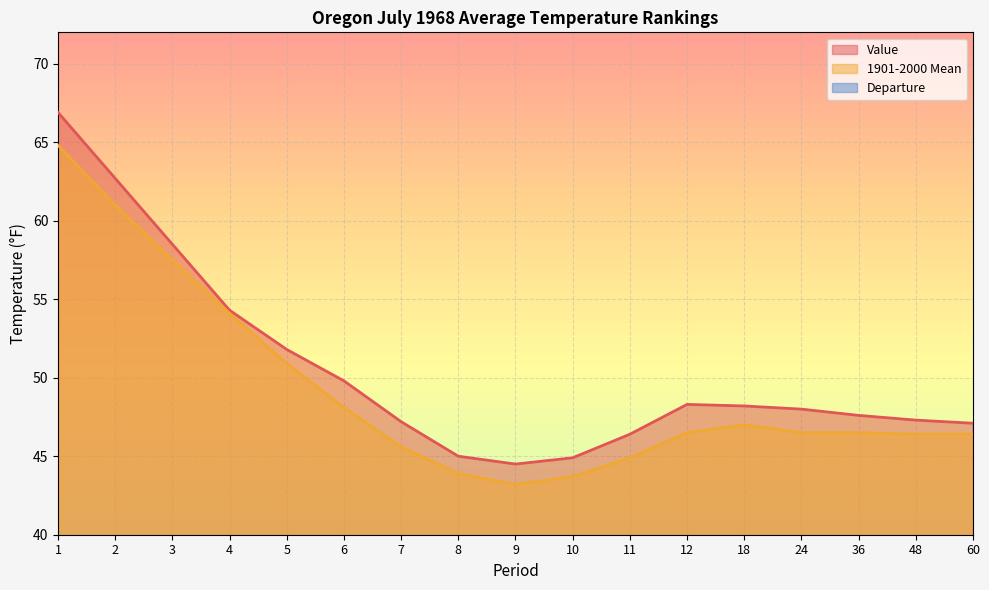

Read the Departure value at 8.

1.1